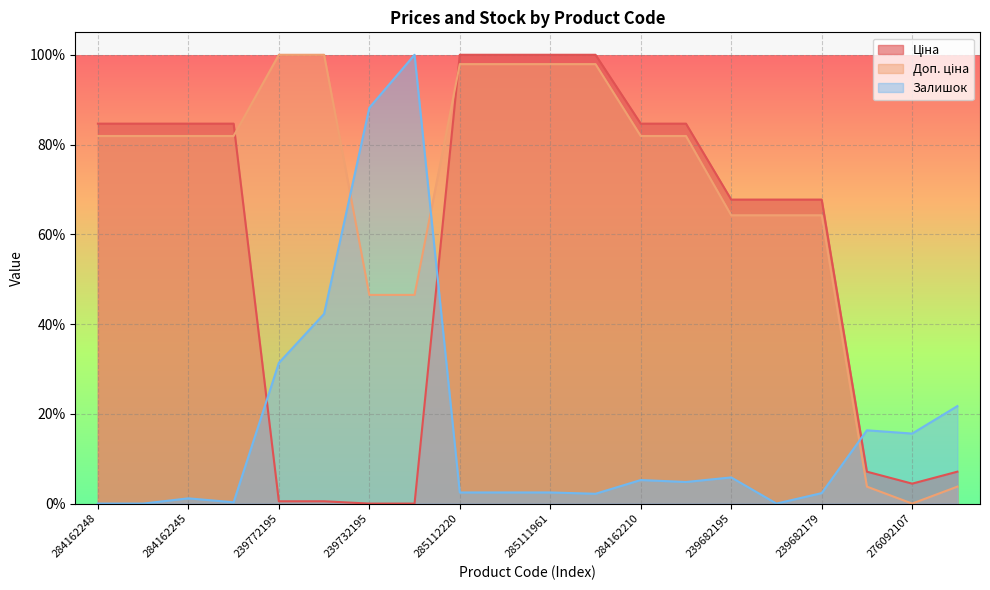

True or false: Ціна and Залишок cross at least once.

True